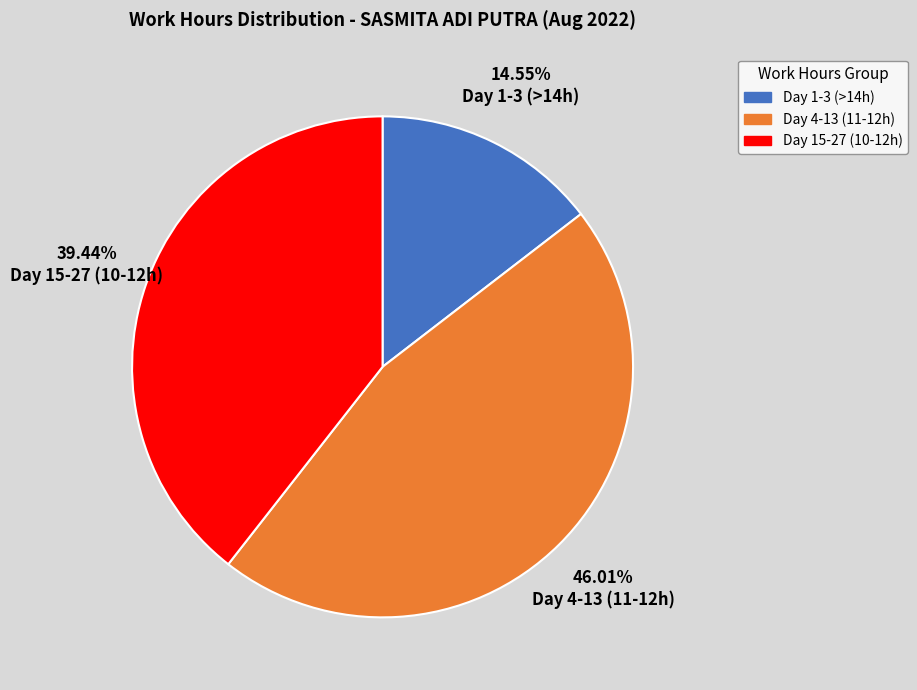

Does any single category account for the majority?

No